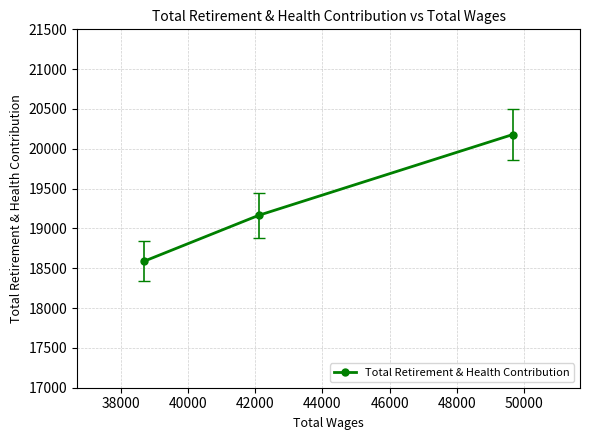

What is the value of the 3rd point from the left?

20179.0